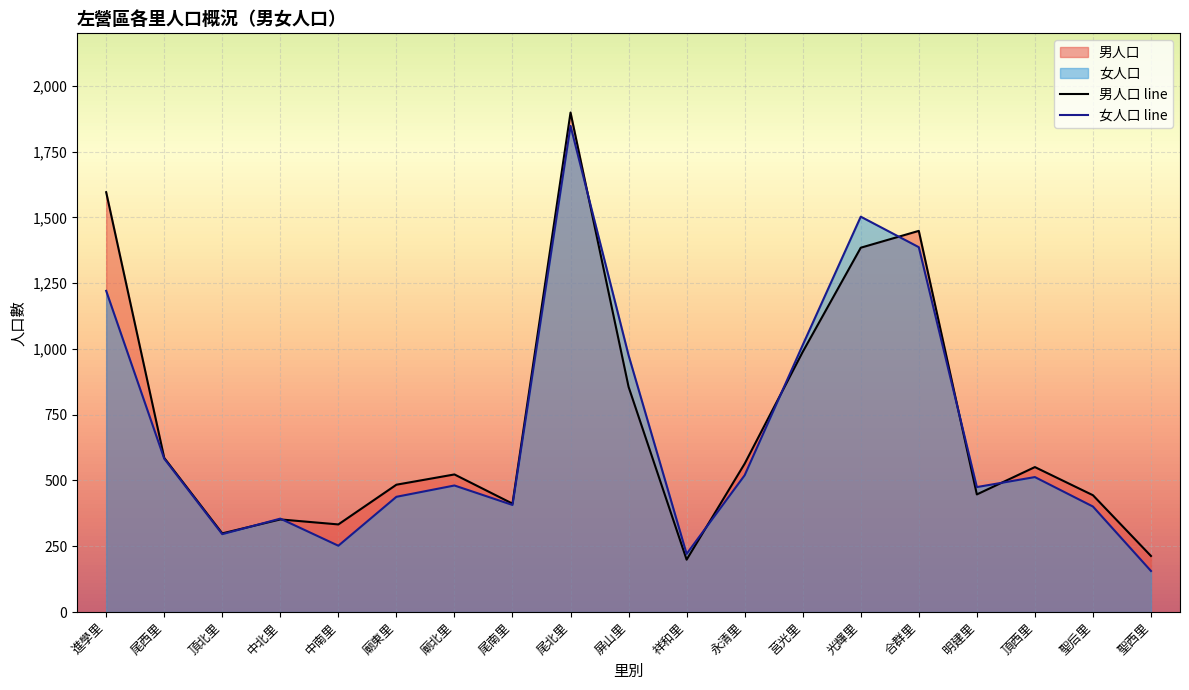

What is the spread (max minus min) of values at 尾南里?

5